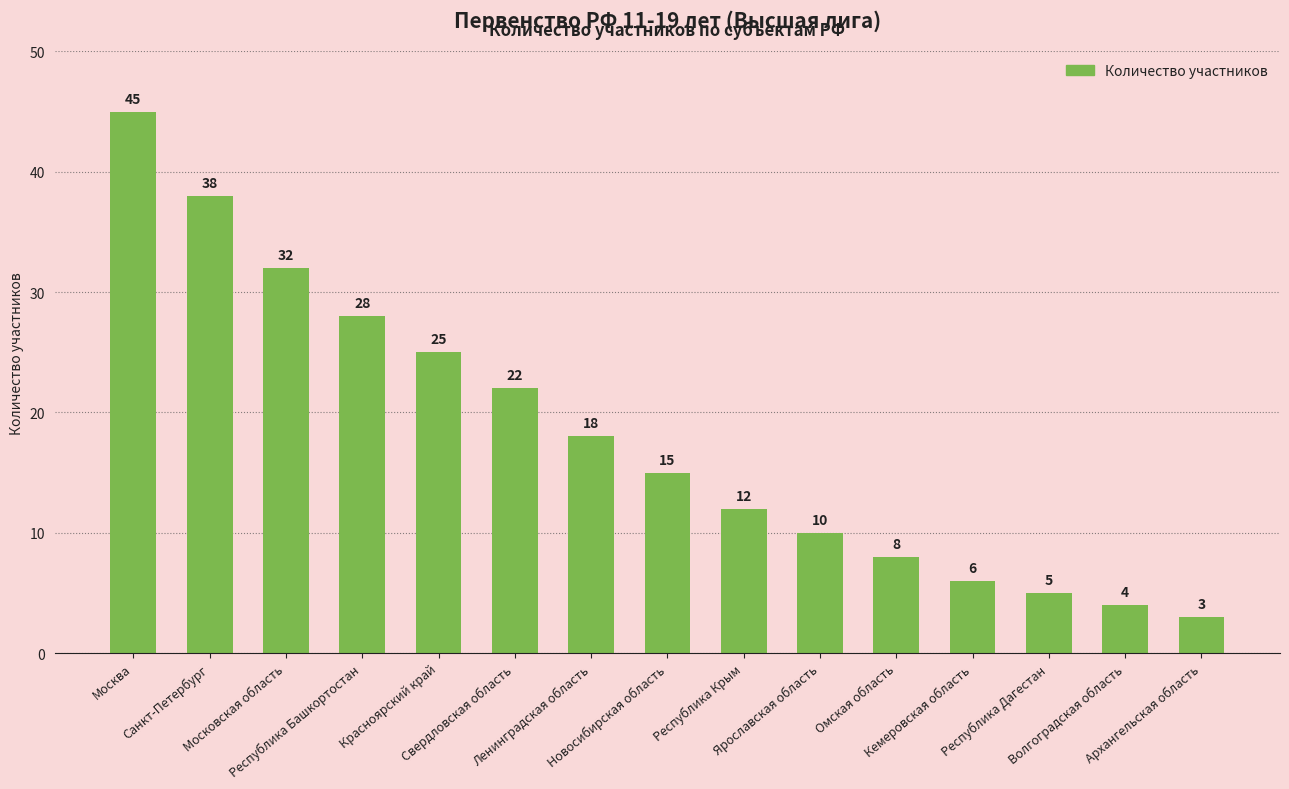

What is the greatest value displayed?

45